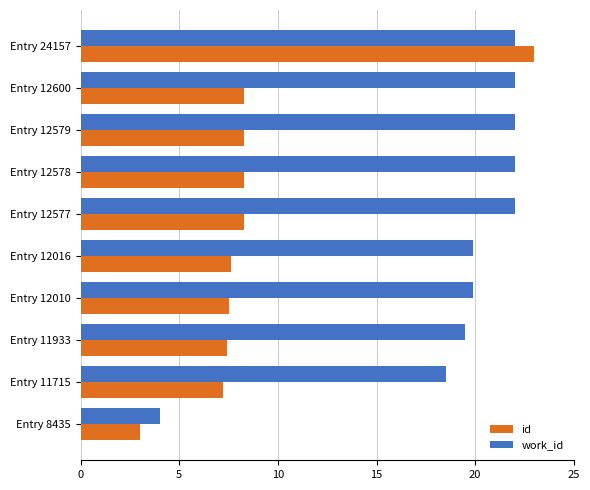

Which series has the largest total across all categories?

work_id